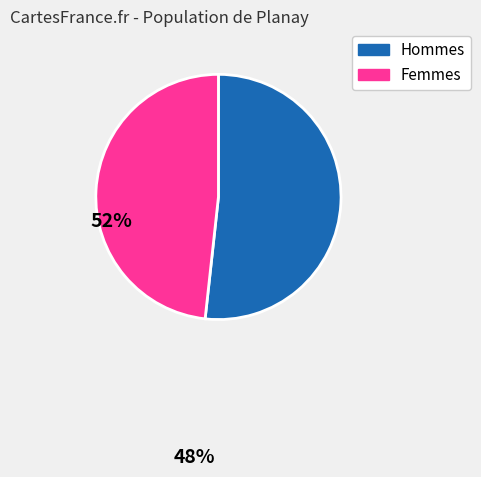

Does any single category account for the majority?

Yes